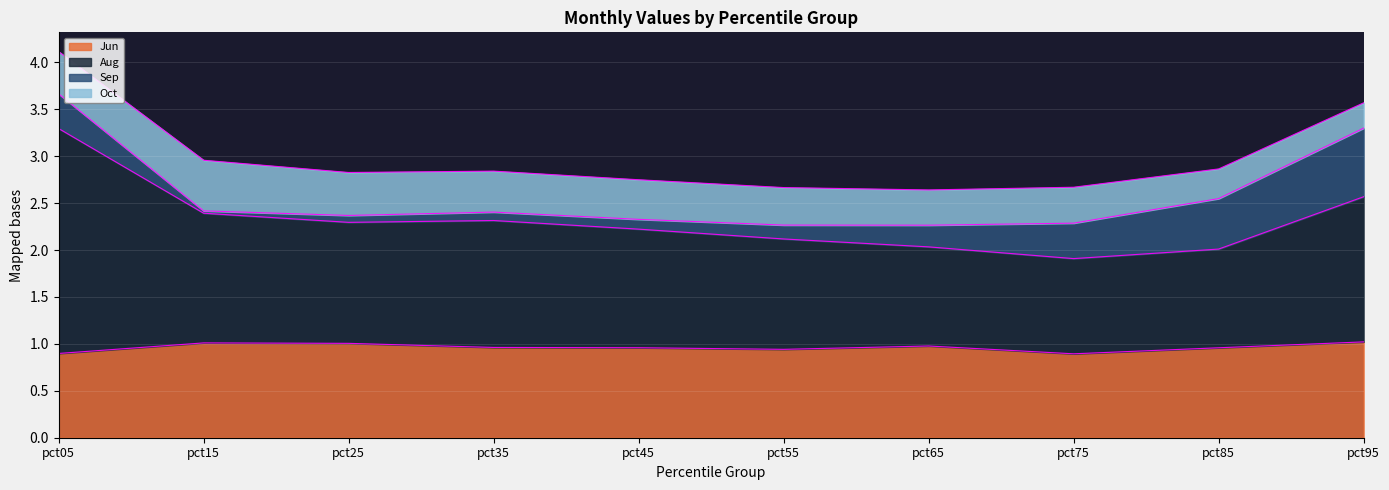

In Aug, how many points are higher than both neighbors (excluding endpoints)?

1